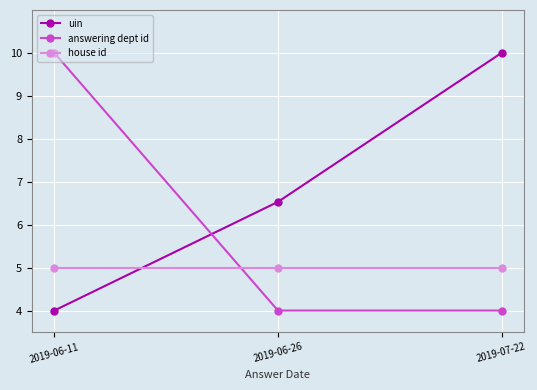

Count the uin values in the range 4 to 10.

3